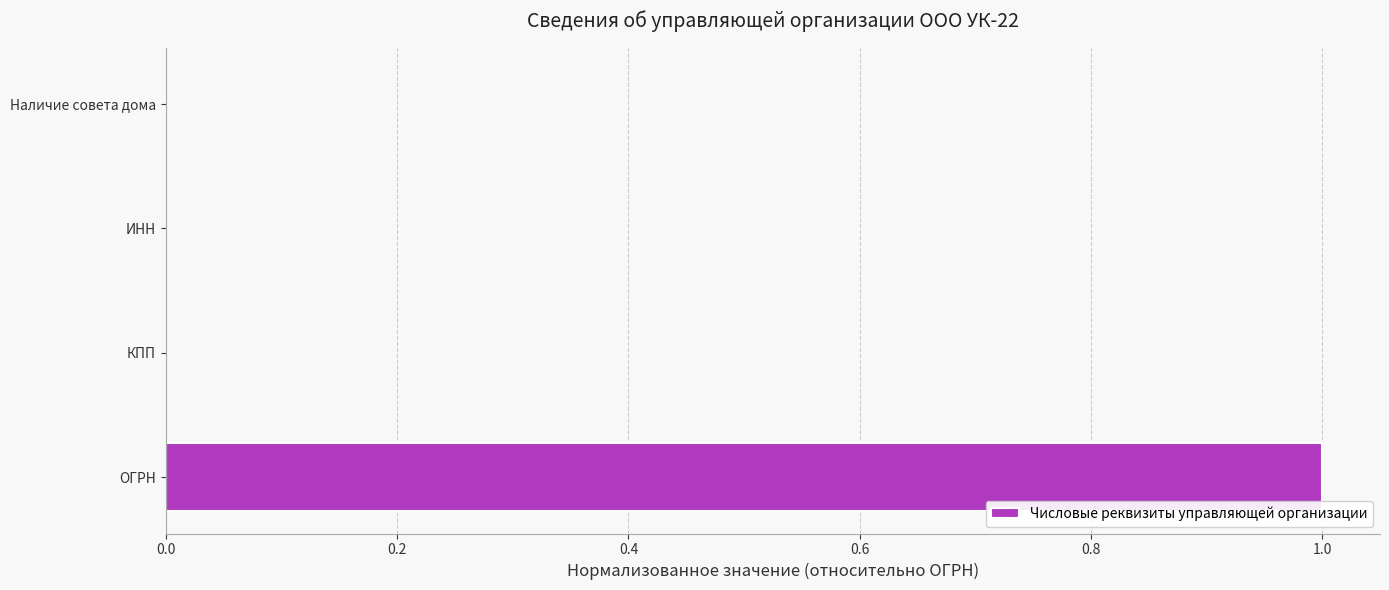

What is the sum of all values?

1.0